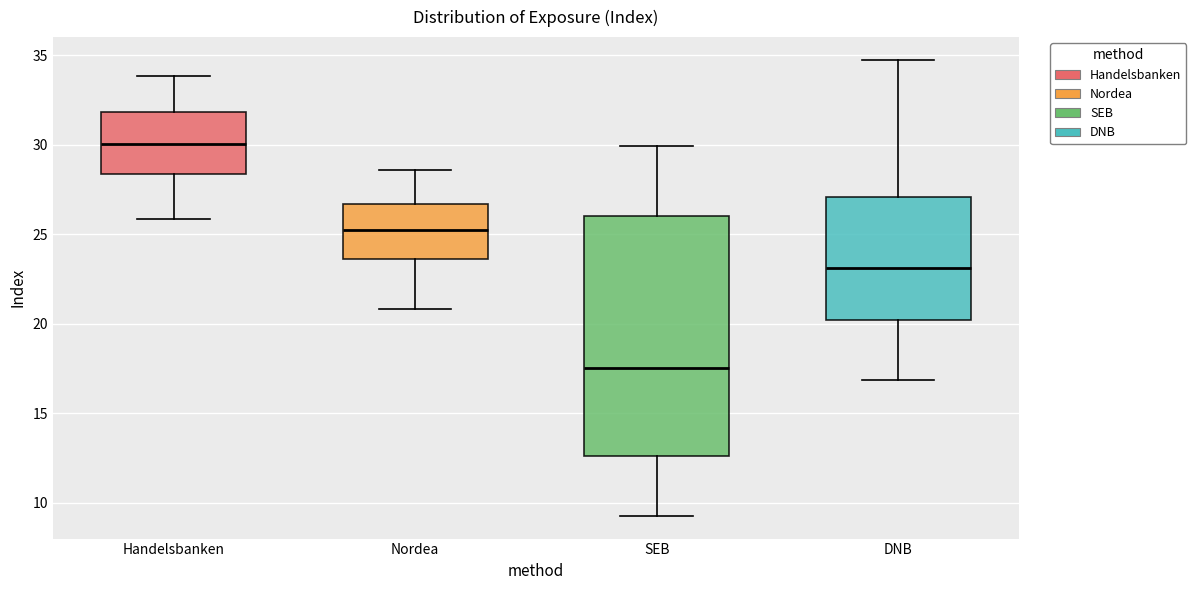

Which box has the highest median line?

Handelsbanken